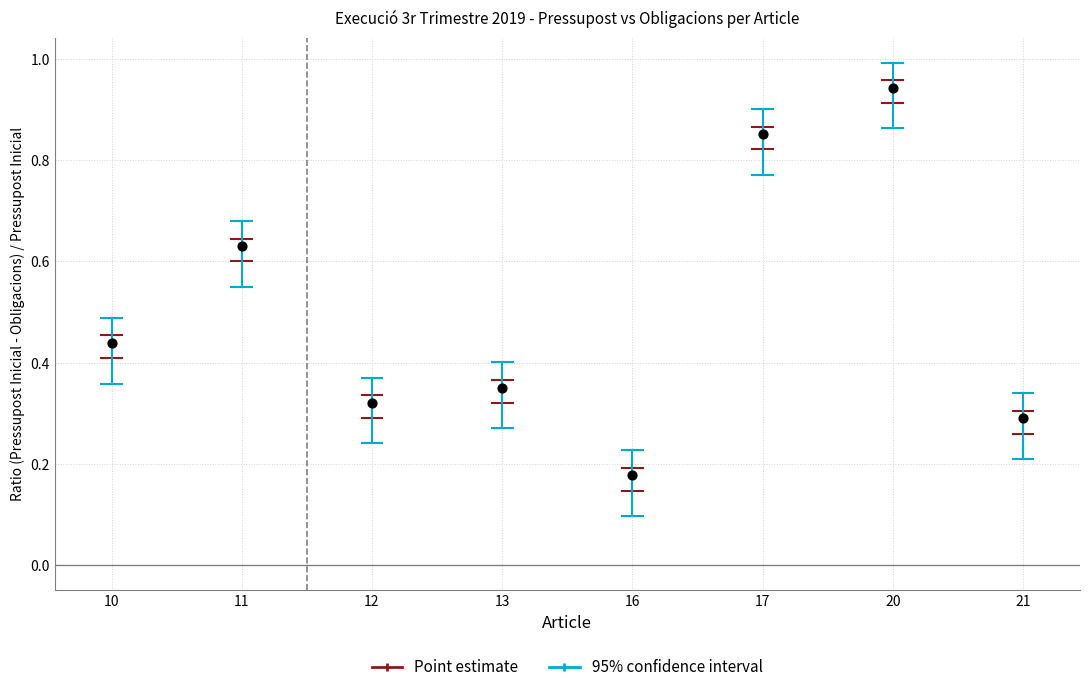

What is the average Y value?

0.5